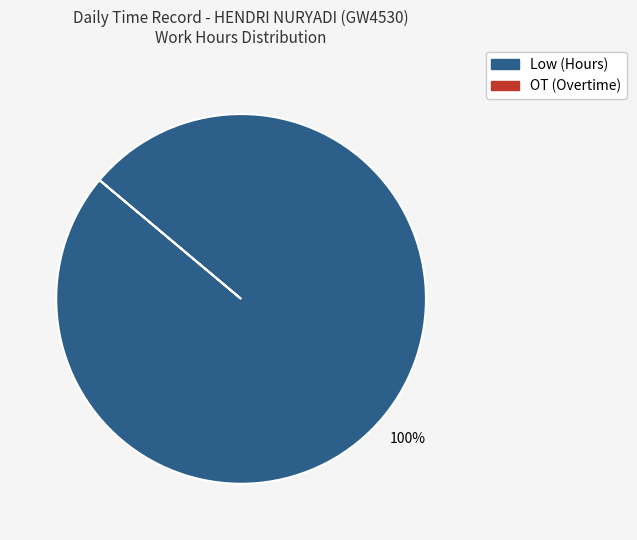

Count the number of slices in the pie.

1